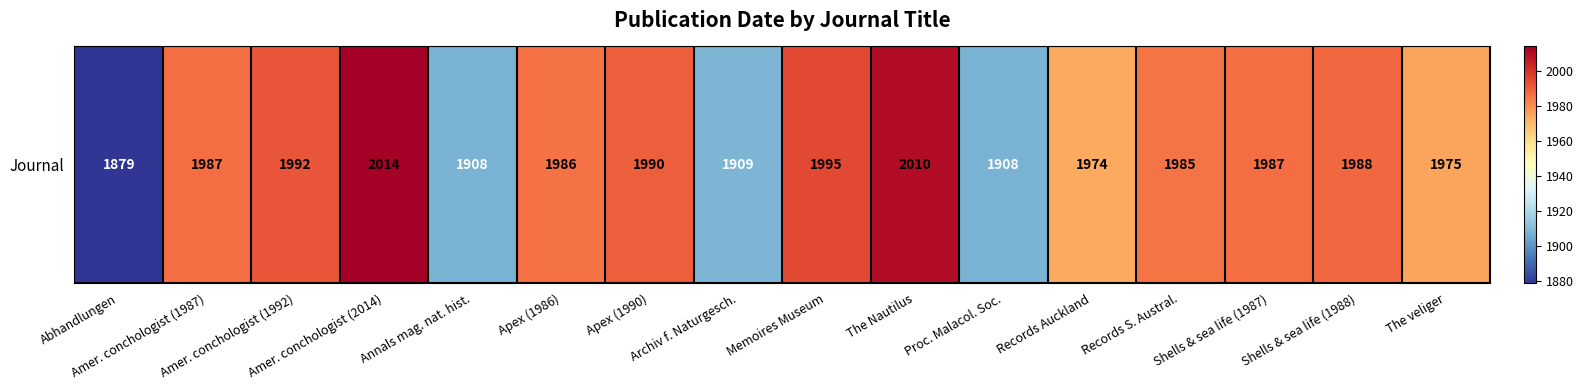

Between The veliger and Amer. conchologist (1992), which is larger?

Amer. conchologist (1992)